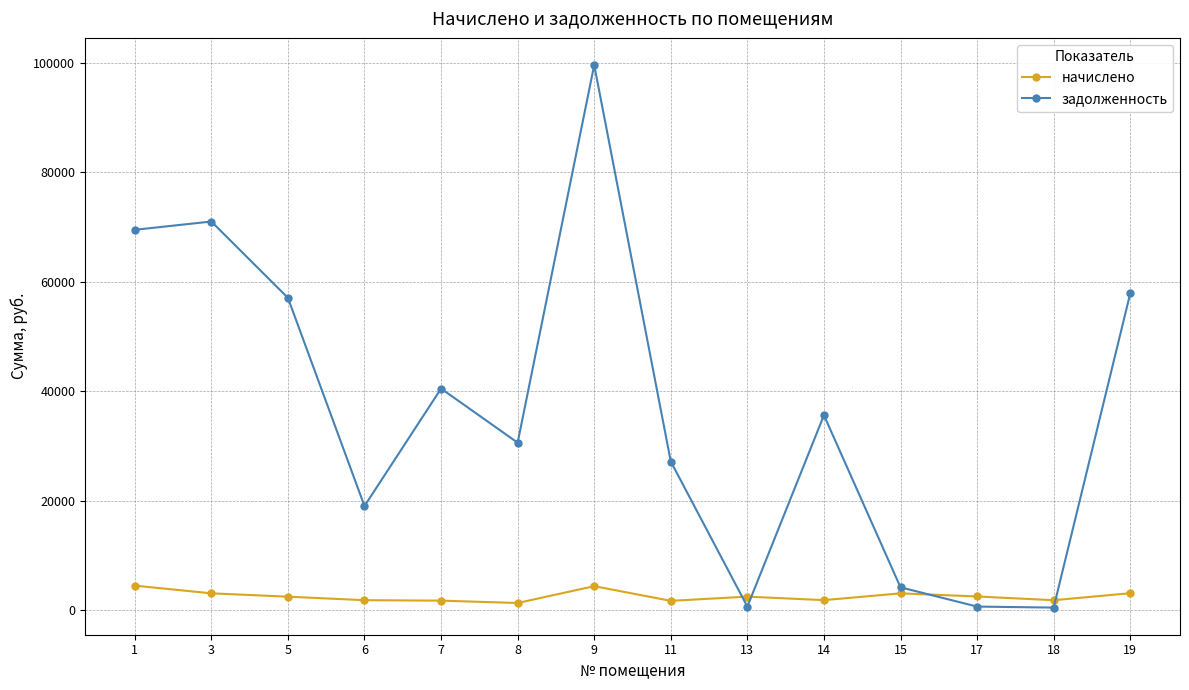

What is the approximate value of начислено at 1?

4509.6